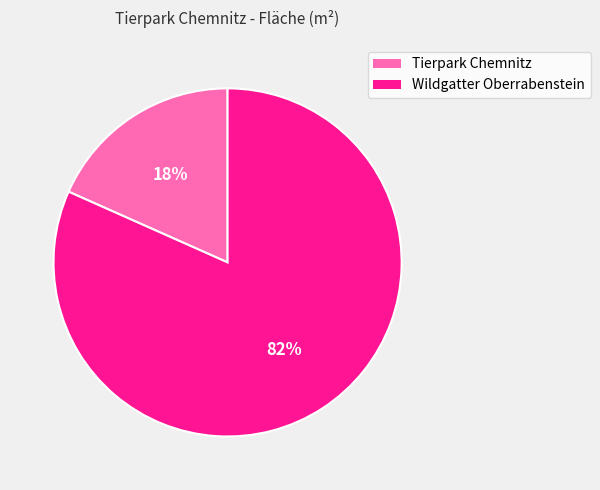

To the nearest percent, what is the average slice percentage?

50%